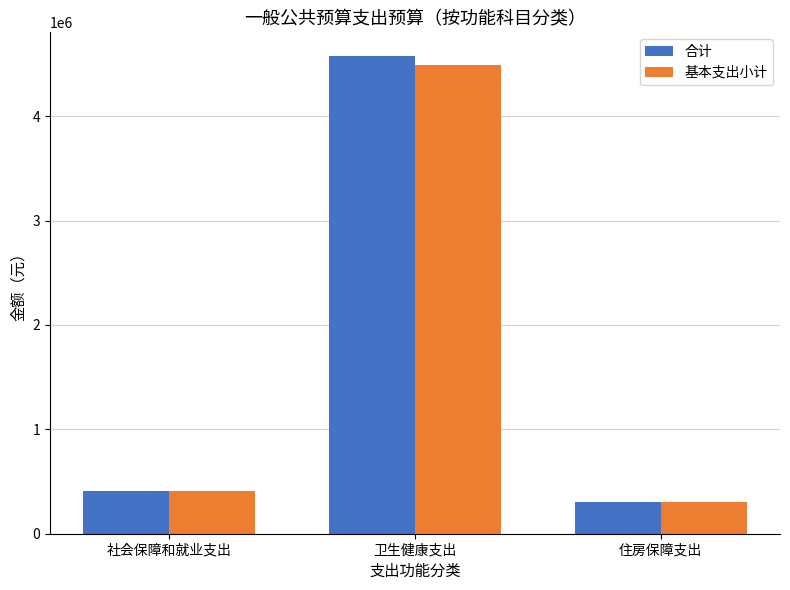

What is the sum of the 合计 values at 卫生健康支出 and 社会保障和就业支出?

4984056.9